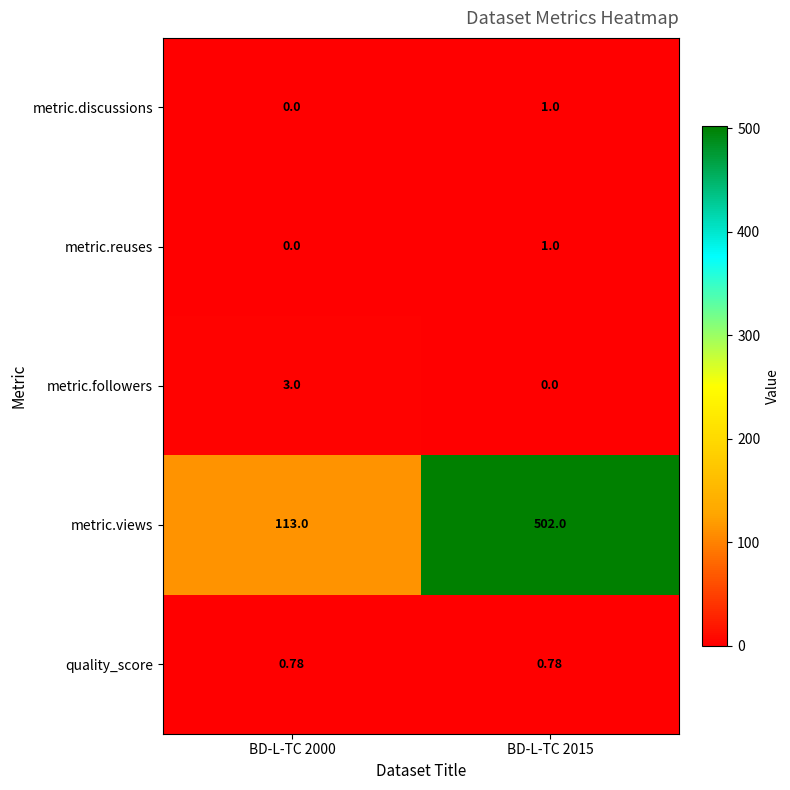

Which series has the widest spread of values?

metric.views